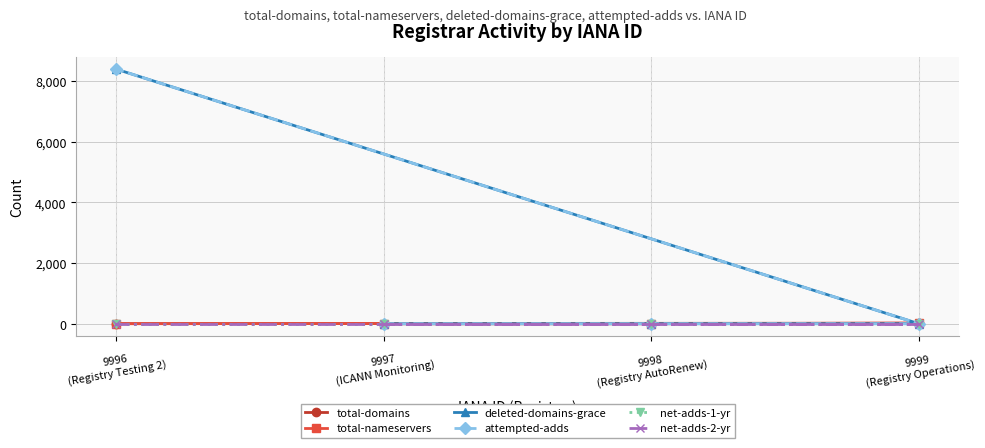

Does the chart have visible grid lines?

Yes